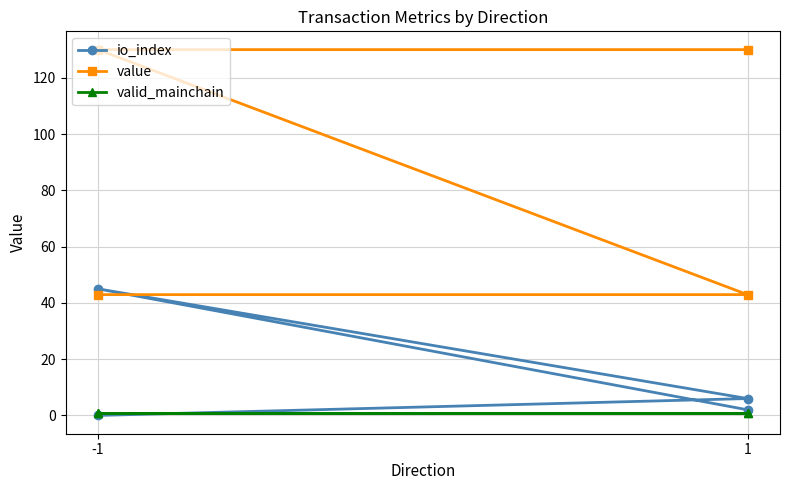

True or false: value and io_index cross at least once.

False